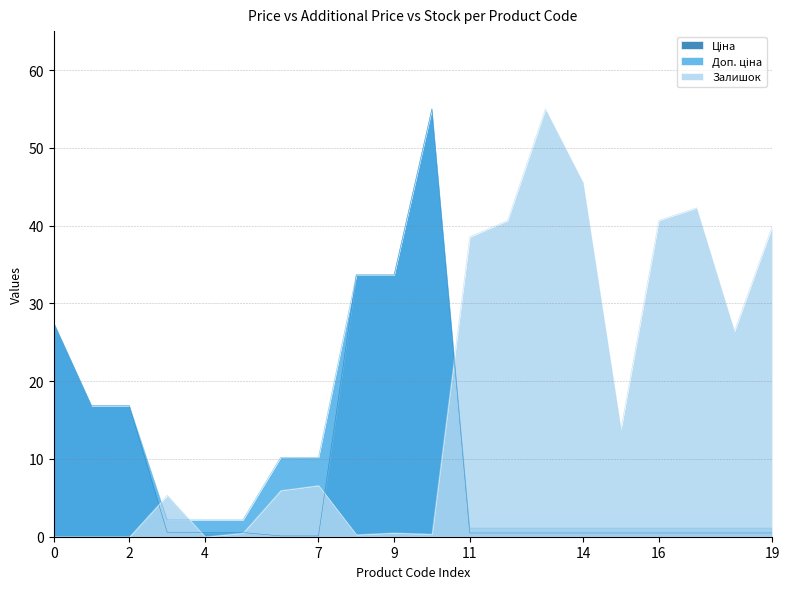

How many interior local valleys does the Залишок series have?

5